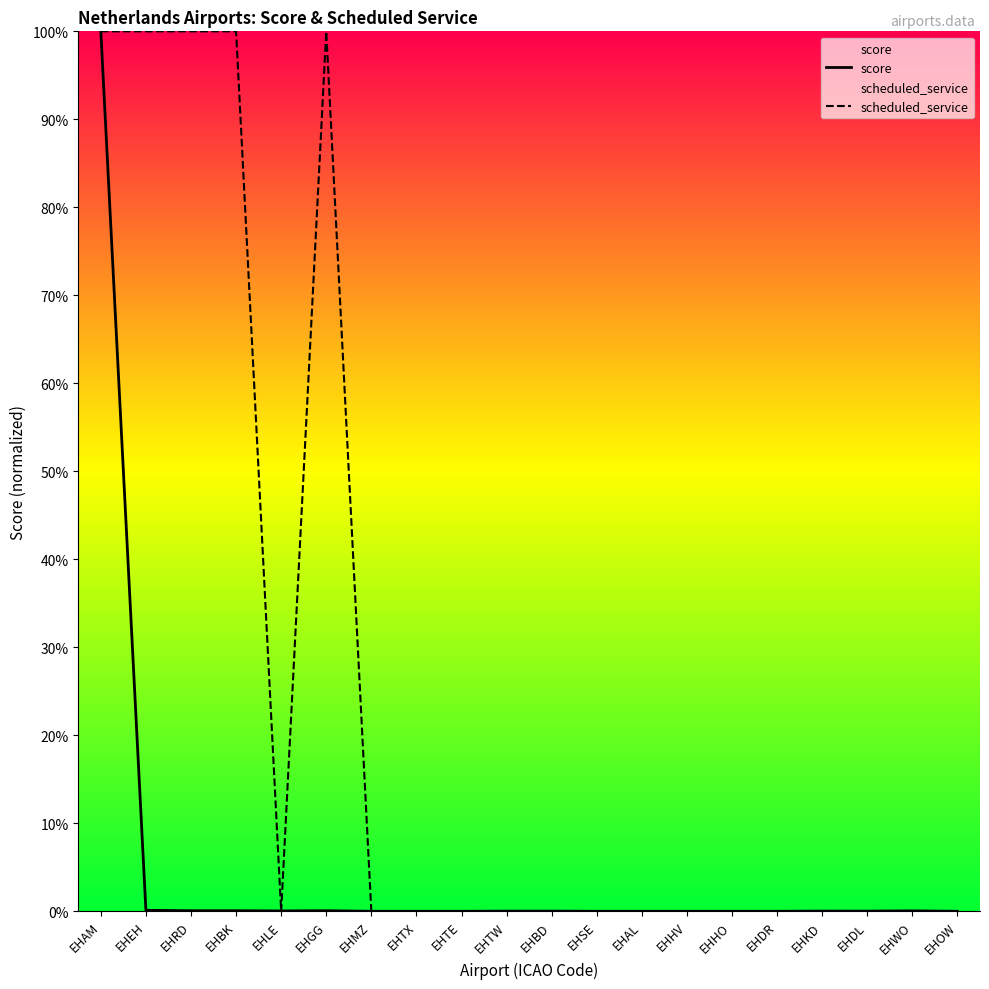

Which series has the widest spread of values?

scheduled_service